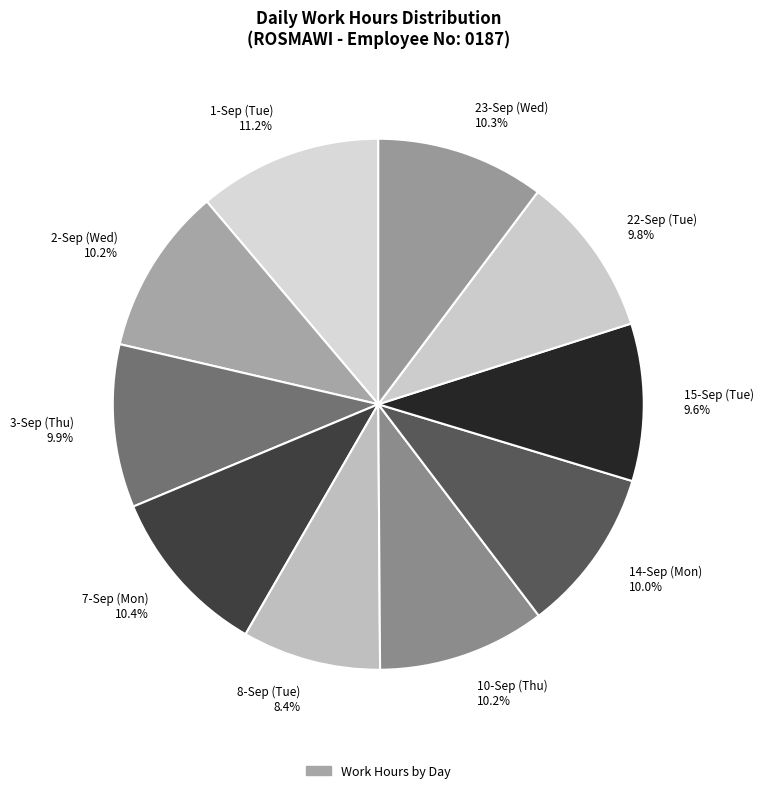

Which has a higher value, 8-Sep (Tue) or 3-Sep (Thu)?

3-Sep (Thu)